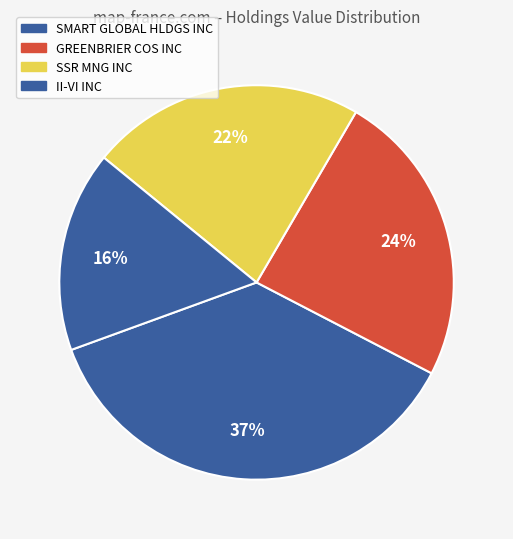

How many slices are in this pie chart?

4